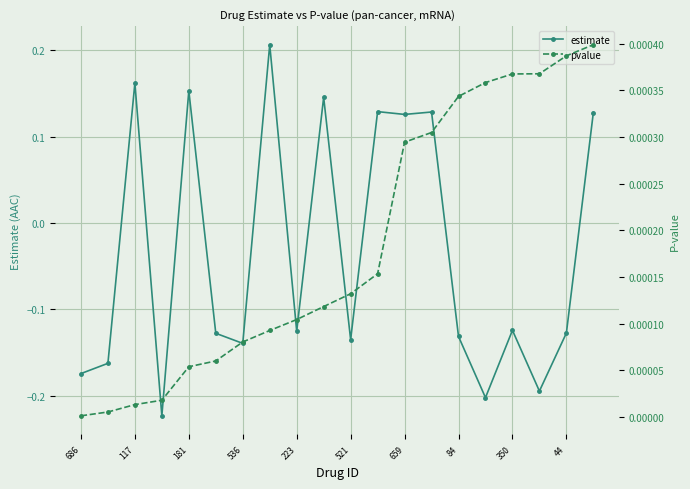

Is it true that estimate equals -0.2 at 84?

False